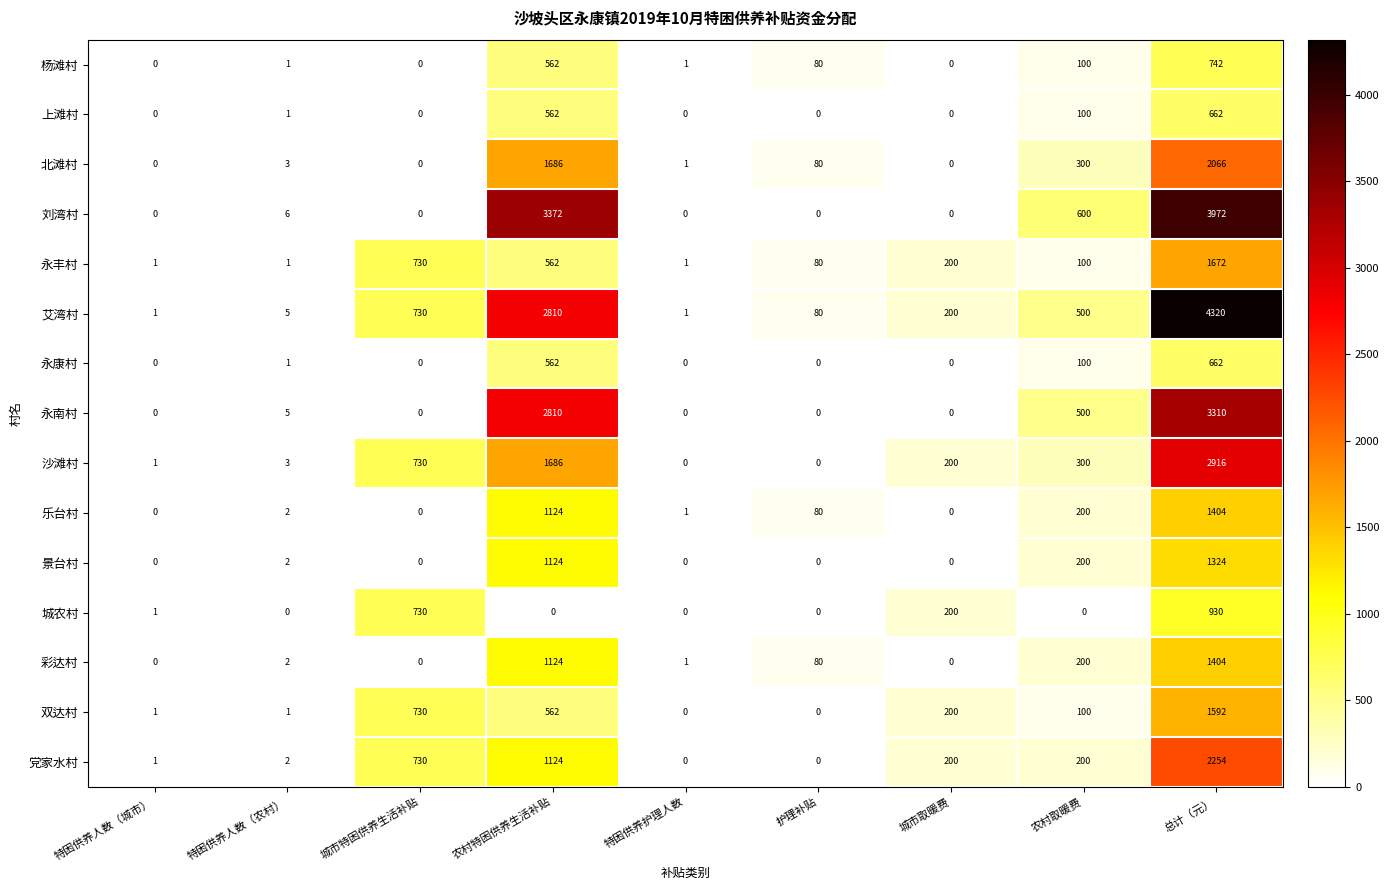

At which category is the sum across all series the highest?

总计（元）